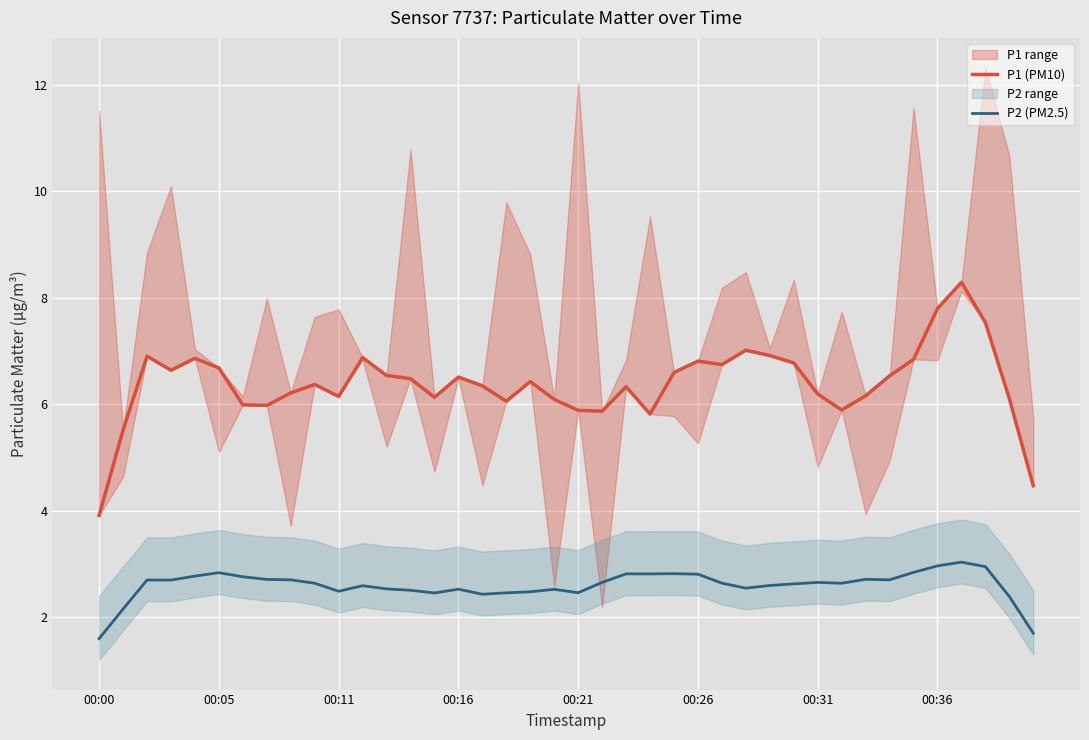

List the series in order of their peak value, lowest first.

P2 (PM2.5), P1 (PM10)